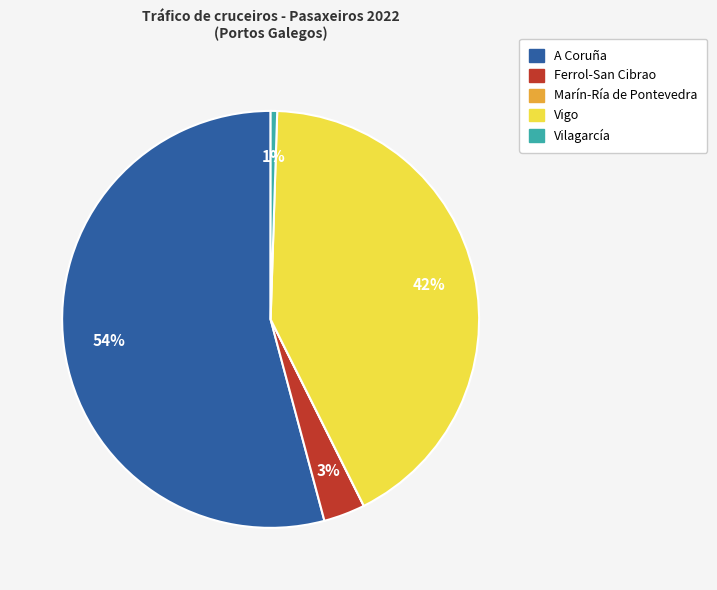

To the nearest percent, what is the average slice percentage?

20%